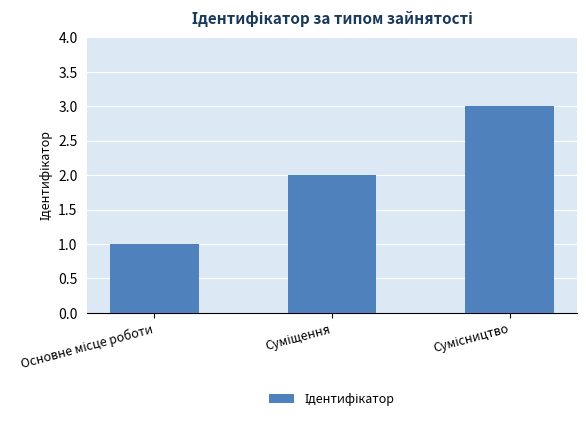

What is the greatest value displayed?

3